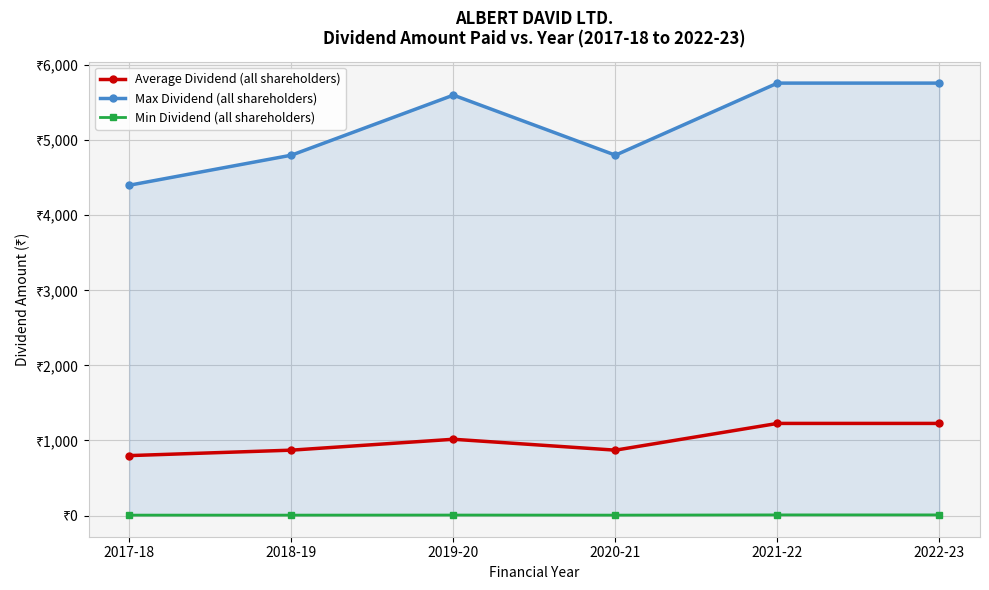

At 2020-21, list the series in order from largest to smallest.

Max Dividend (all shareholders), Average Dividend (all shareholders), Min Dividend (all shareholders)